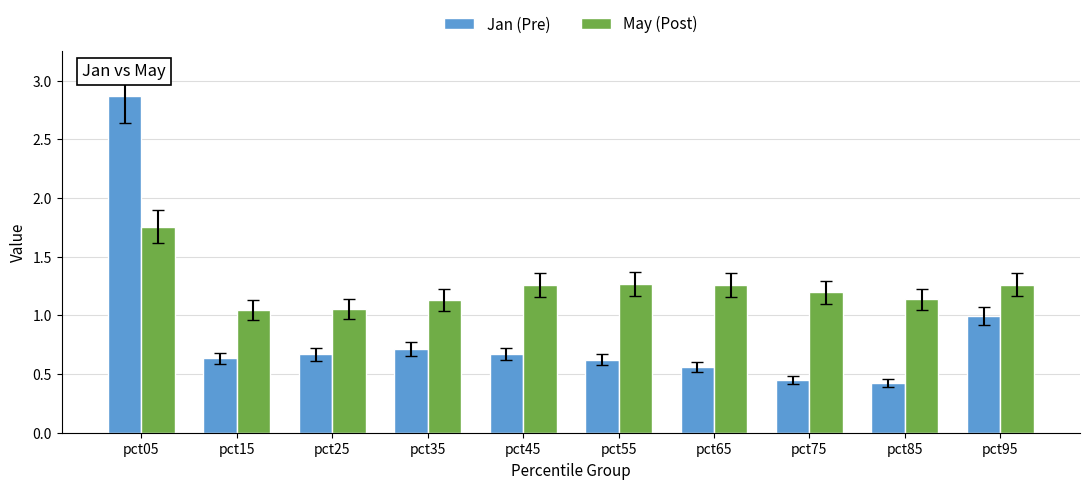

What is the spread (max minus min) of values at pct85?

0.7